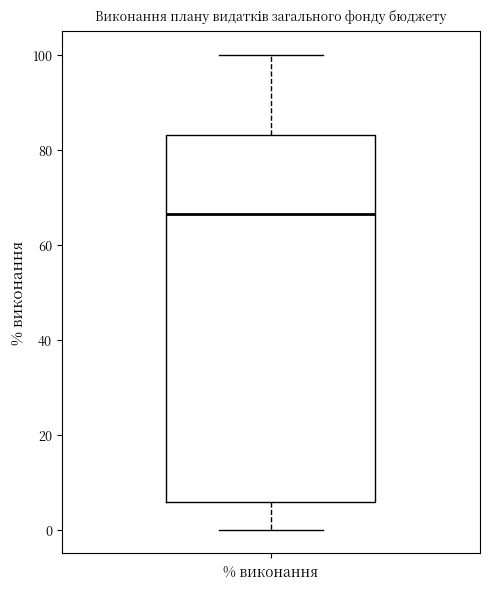

Transcribe this box plot: give where the median line is, the range the box spans, and where the two whiskers end, as read against the y-axis. The values are not printed on the chart, so give them approximately, as read against the axis.

median 66, box 6 to 84, whiskers 0 to 100